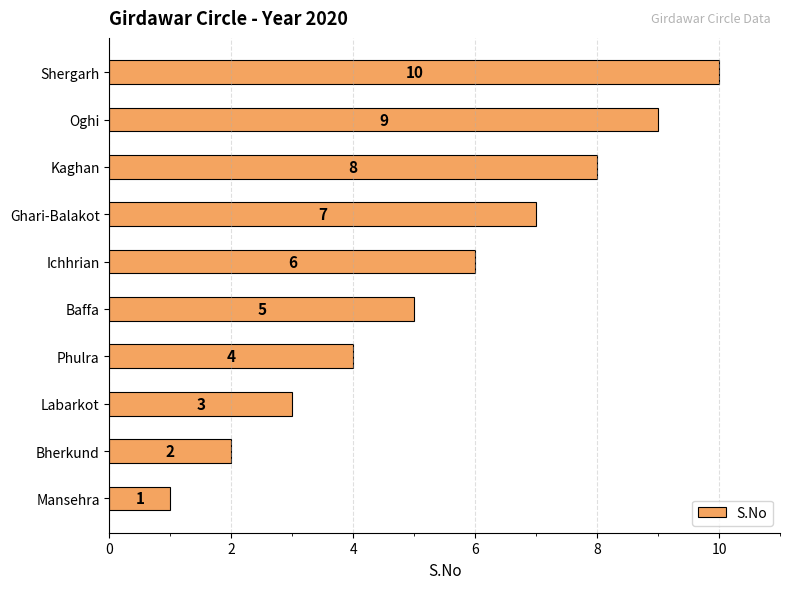

What is the average value?

6